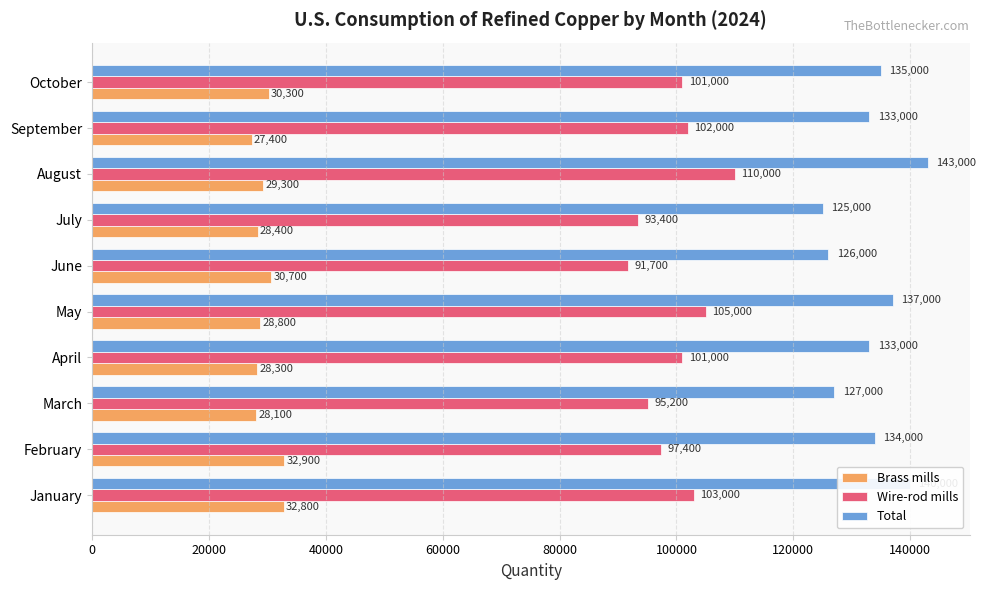

Which series has the largest total across all categories?

Total